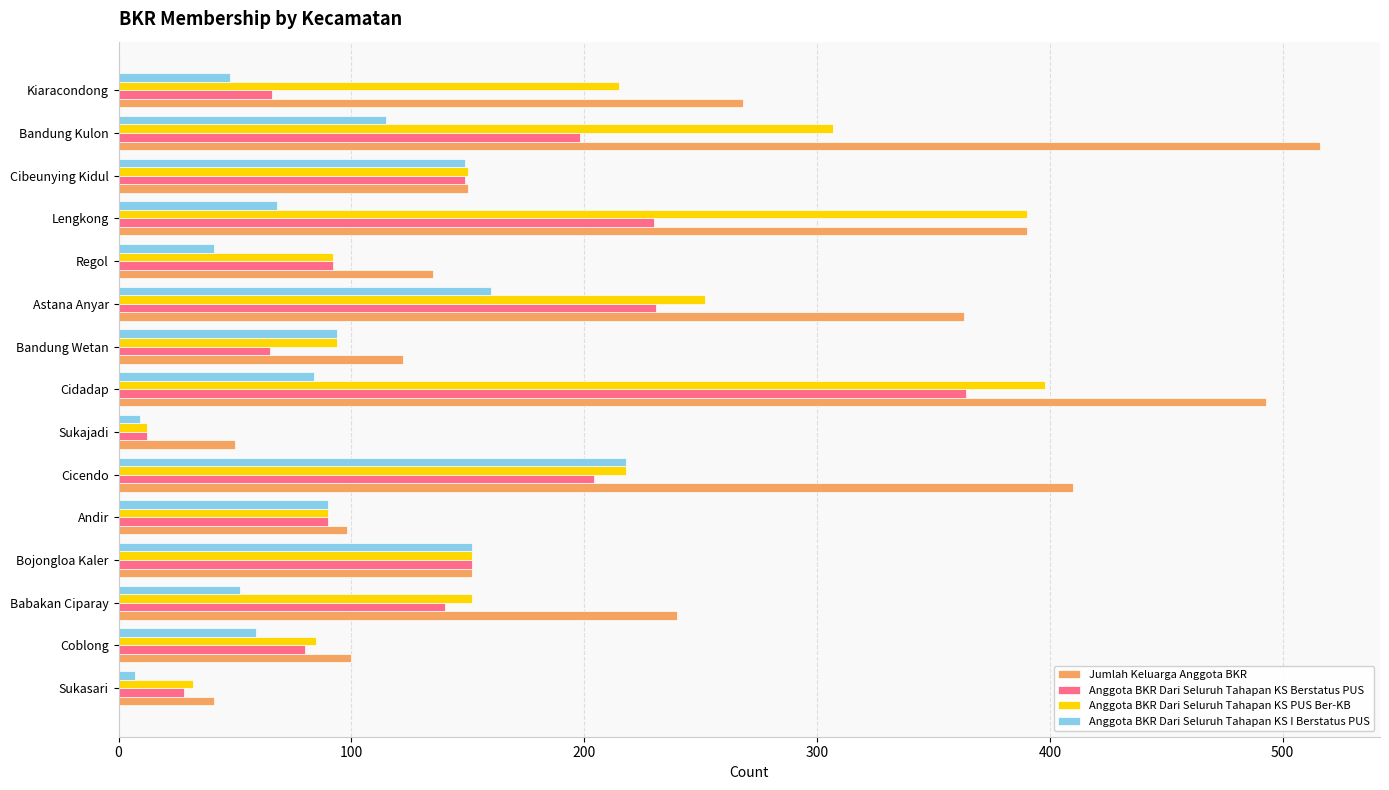

Is it true that Anggota BKR Dari Seluruh Tahapan KS PUS Ber-KB equals 176 at Astana Anyar?

False